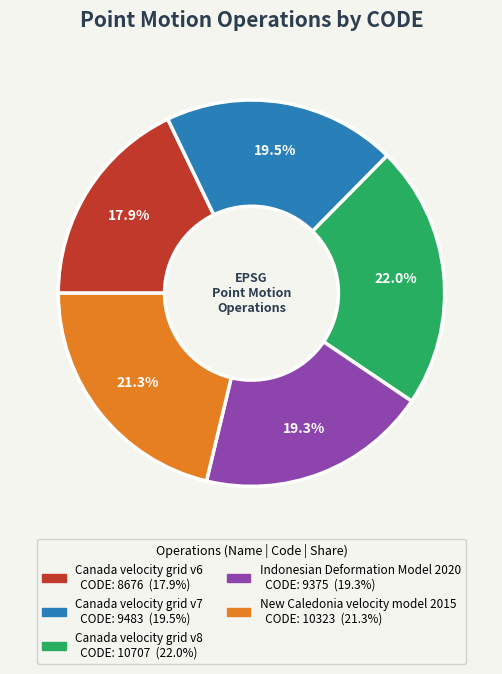

To the nearest percent, what portion does Canada velocity grid v8 represent?

22%